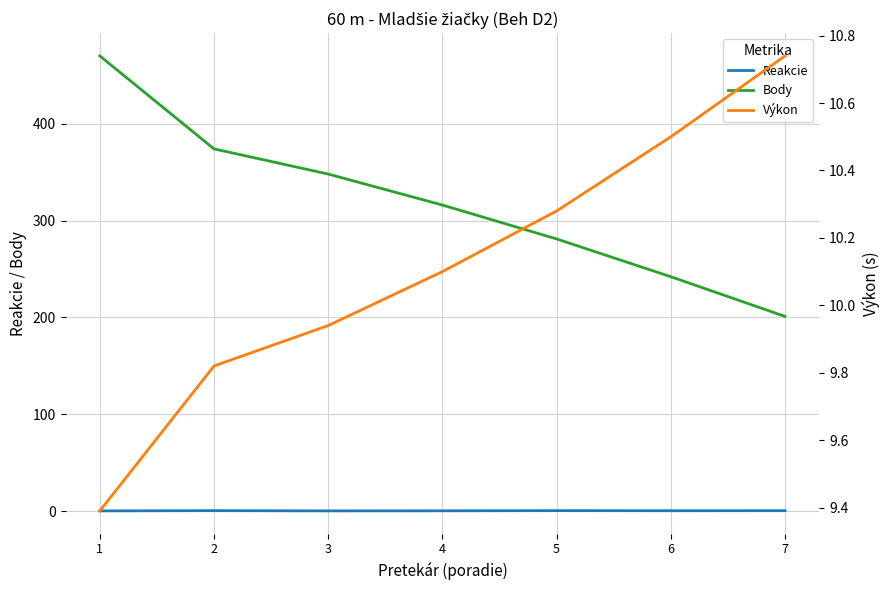

Reading left to right, list all the values displayed in this chart.

Reakcie: 1=0.2	2=0.5	3=0.2	4=0.3	5=0.5	6=0.4	7=0.4
Body: 1=470.0	2=374.0	3=348.0	4=316.0	5=281.0	6=242.0	7=201.0
Výkon: 1=9.4	2=9.8	3=9.9	4=10.1	5=10.3	6=10.5	7=10.7